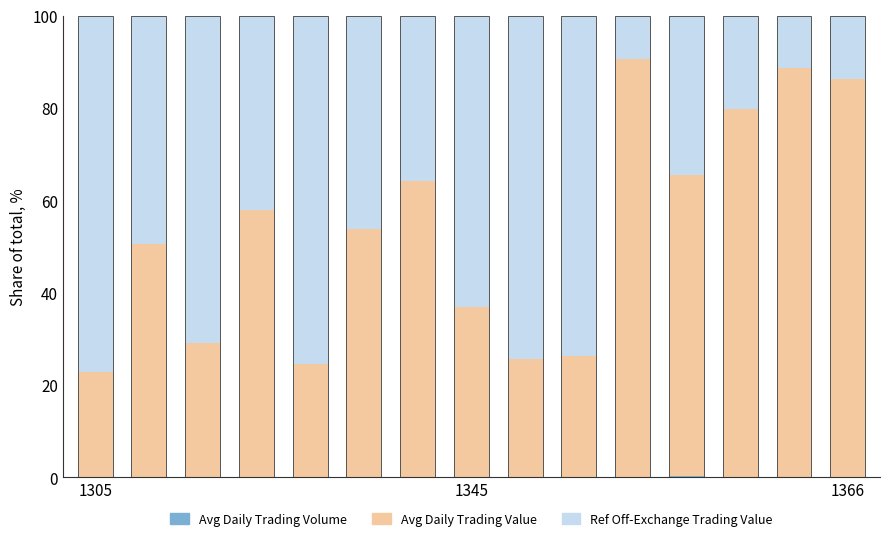

Are the bars horizontal?

No